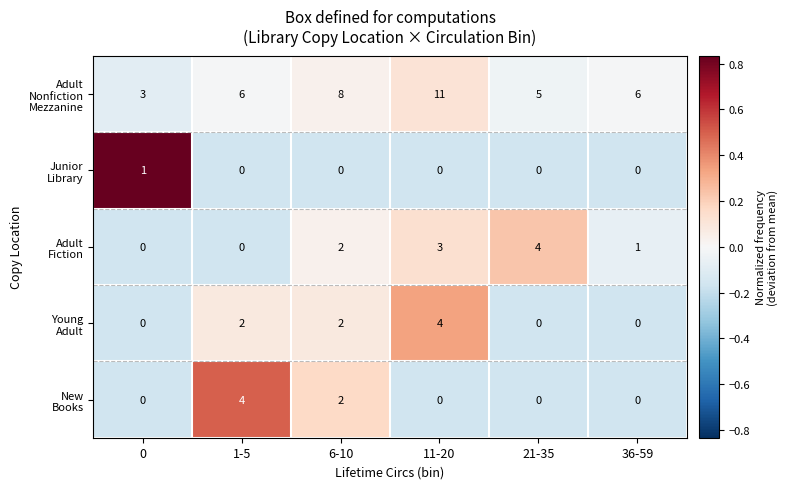

At how many categories does at least one series exceed 4?

5